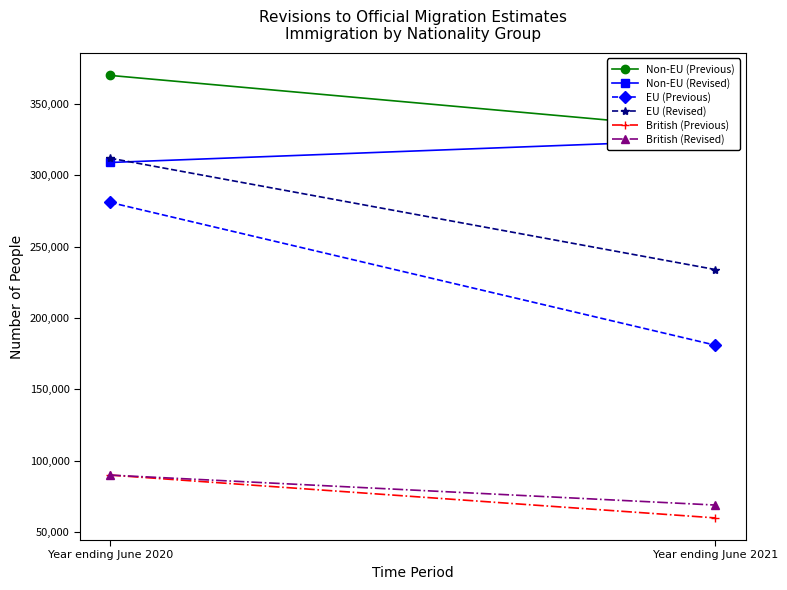

Rank the series at Year ending June 2021 from lowest to highest value.

British (Previous), British (Revised), EU (Previous), EU (Revised), Non-EU (Revised), Non-EU (Previous)